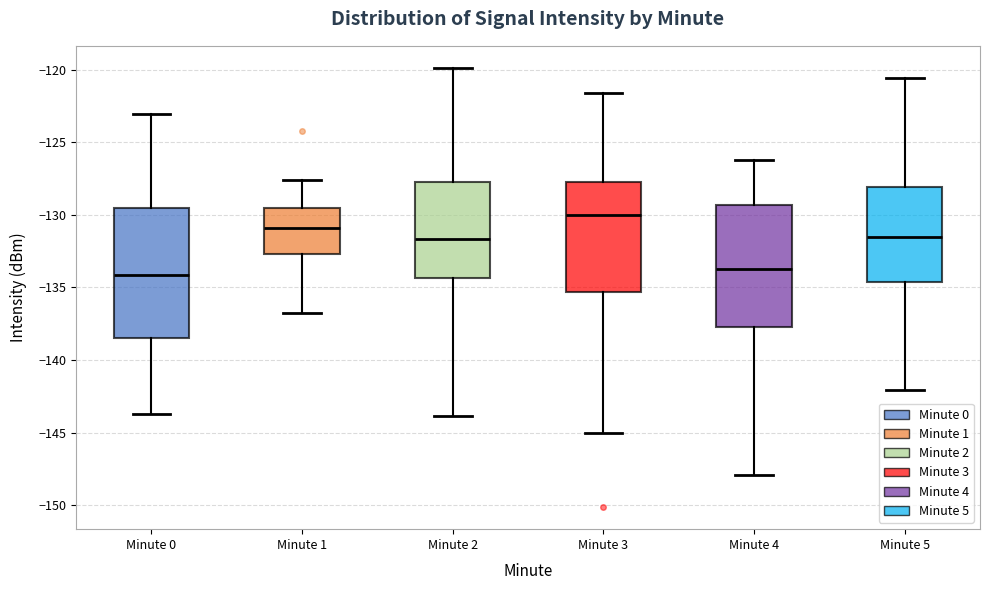

Reading left to right, transcribe this box plot: for each box, give where its median line is, the range the box spans, and where its two whiskers end, as read against the y-axis. The values are not printed on the chart, so give them approximately, as read against the axis.

Minute 0: median -134.0, box -138.5 to -129.5, whiskers -143.5 to -123.0
Minute 1: median -131.0, box -132.5 to -129.5, whiskers -137.0 to -127.5
Minute 2: median -131.5, box -134.5 to -128.0, whiskers -144.0 to -120.0
Minute 3: median -130.0, box -135.5 to -127.5, whiskers -145.0 to -121.5
Minute 4: median -134.0, box -137.5 to -129.5, whiskers -148.0 to -126.0
Minute 5: median -131.5, box -134.5 to -128.0, whiskers -142.0 to -120.5